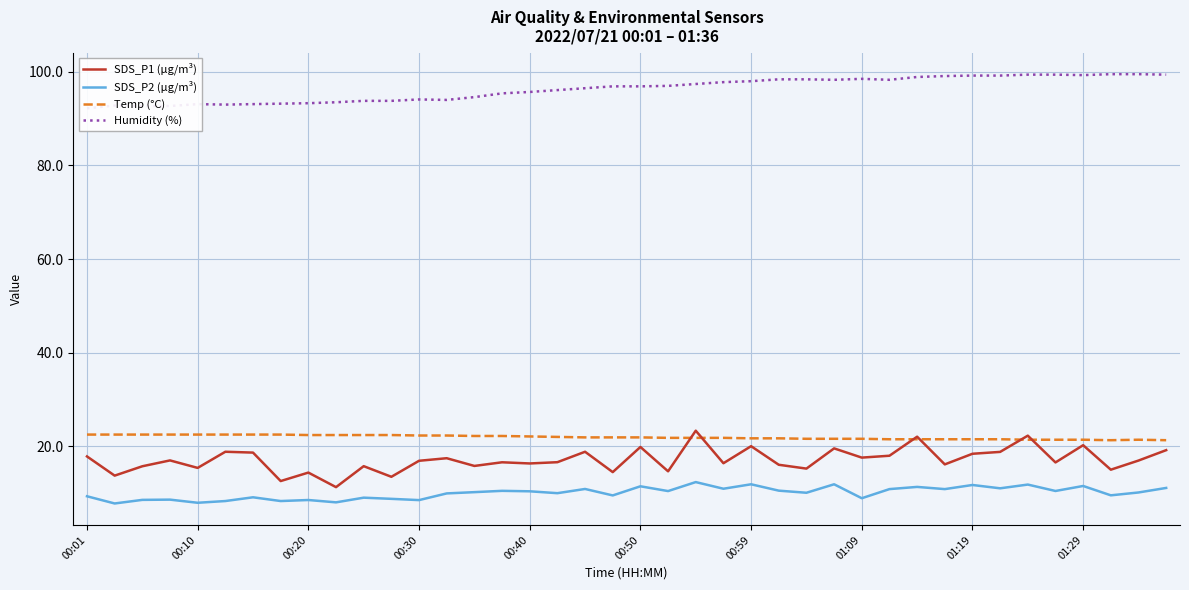

True or false: SDS_P1 (µg/m³) and SDS_P2 (µg/m³) cross at least once.

False